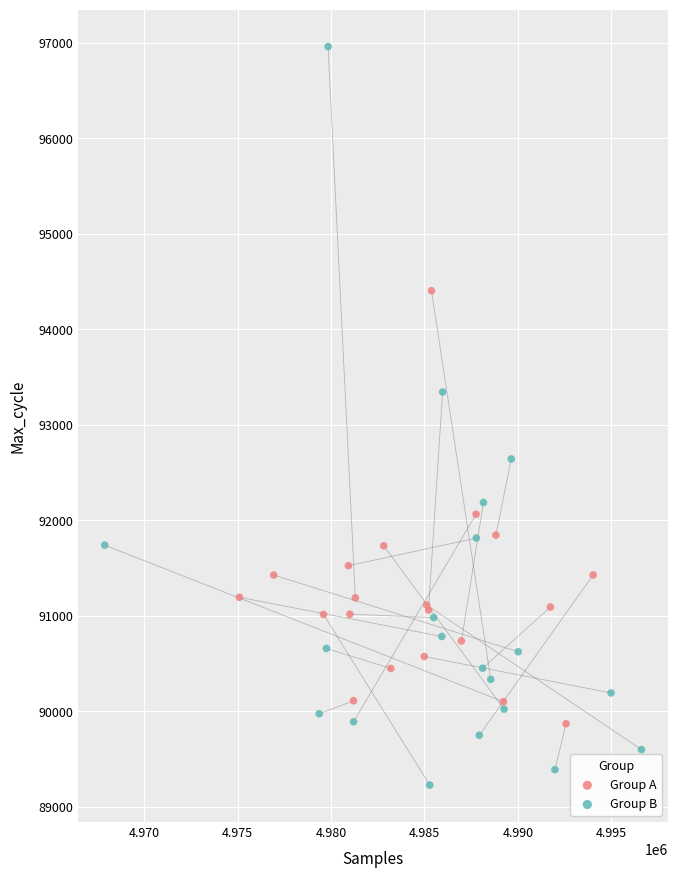

What are all the series names shown in the legend?

Group A, Group B